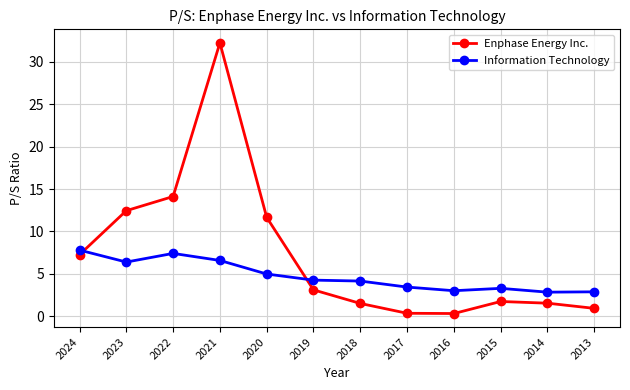

Rank the series by their average value, from highest to lowest.

Enphase Energy Inc., Information Technology